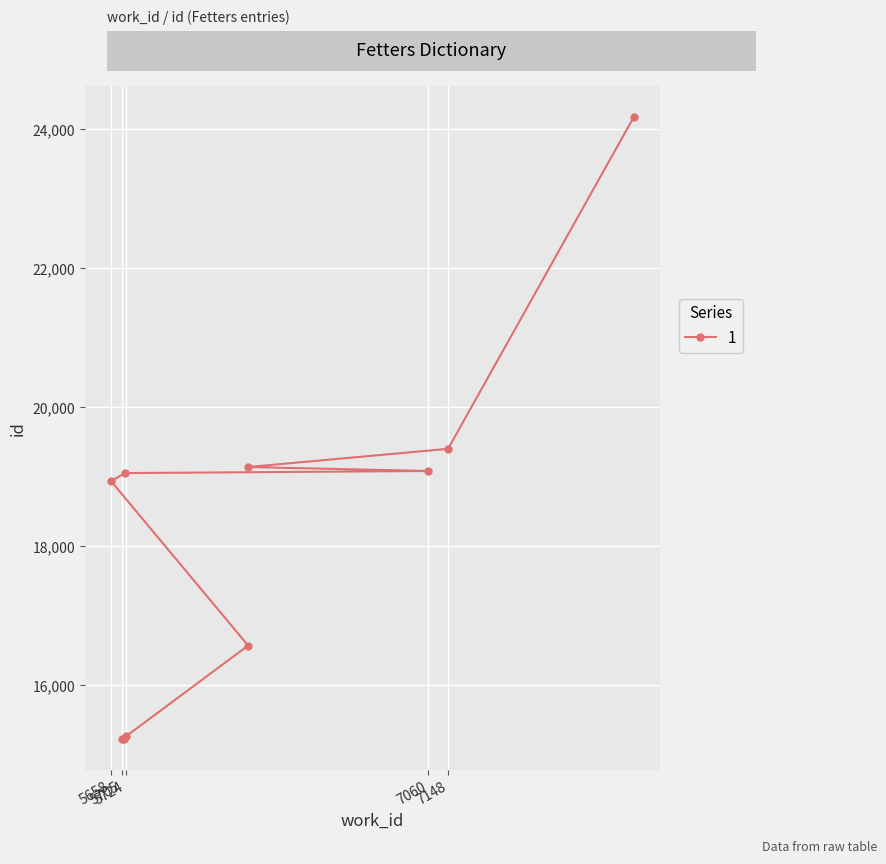

How many data points does each series have?

10